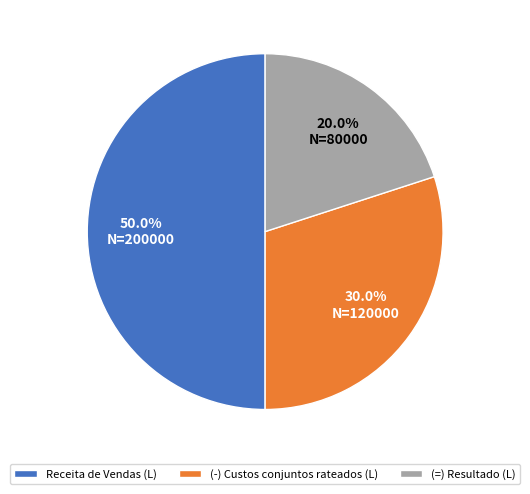

What percentage is the Receita de Vendas (L) slice, to the nearest percent?

50%